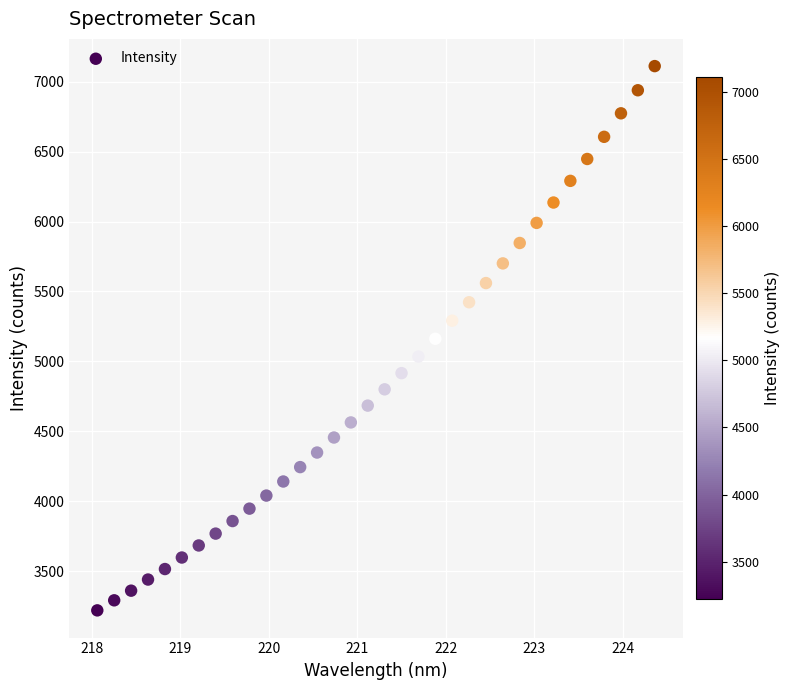

What is the range of X values (max minus min)?

6.3